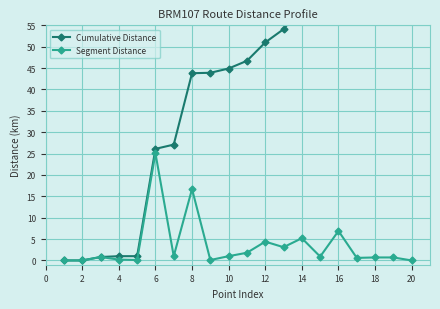

What is the highest value of the Segment Distance series?

25.1